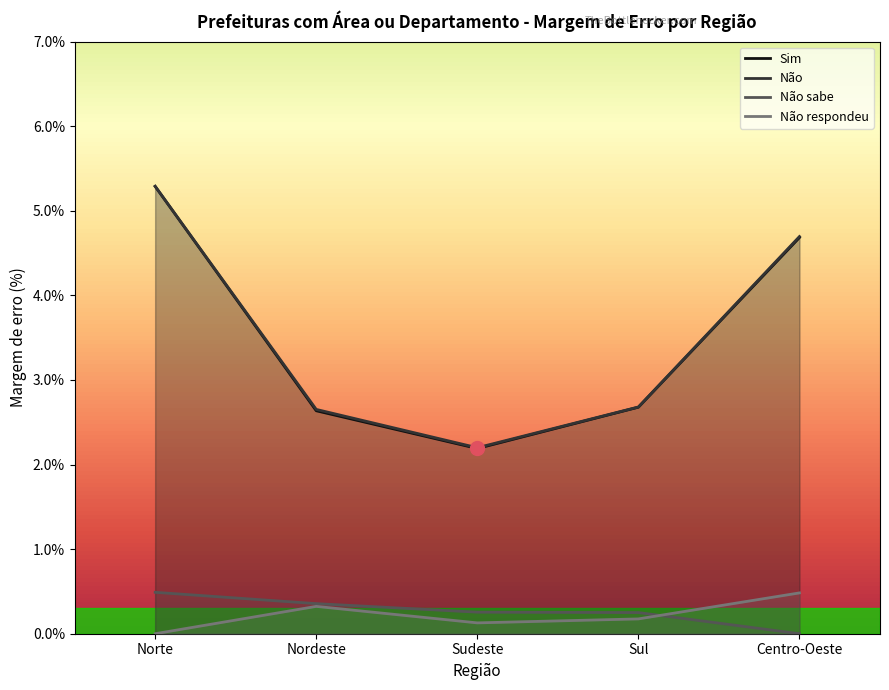

True or false: Não respondeu and Sim cross at least once.

False